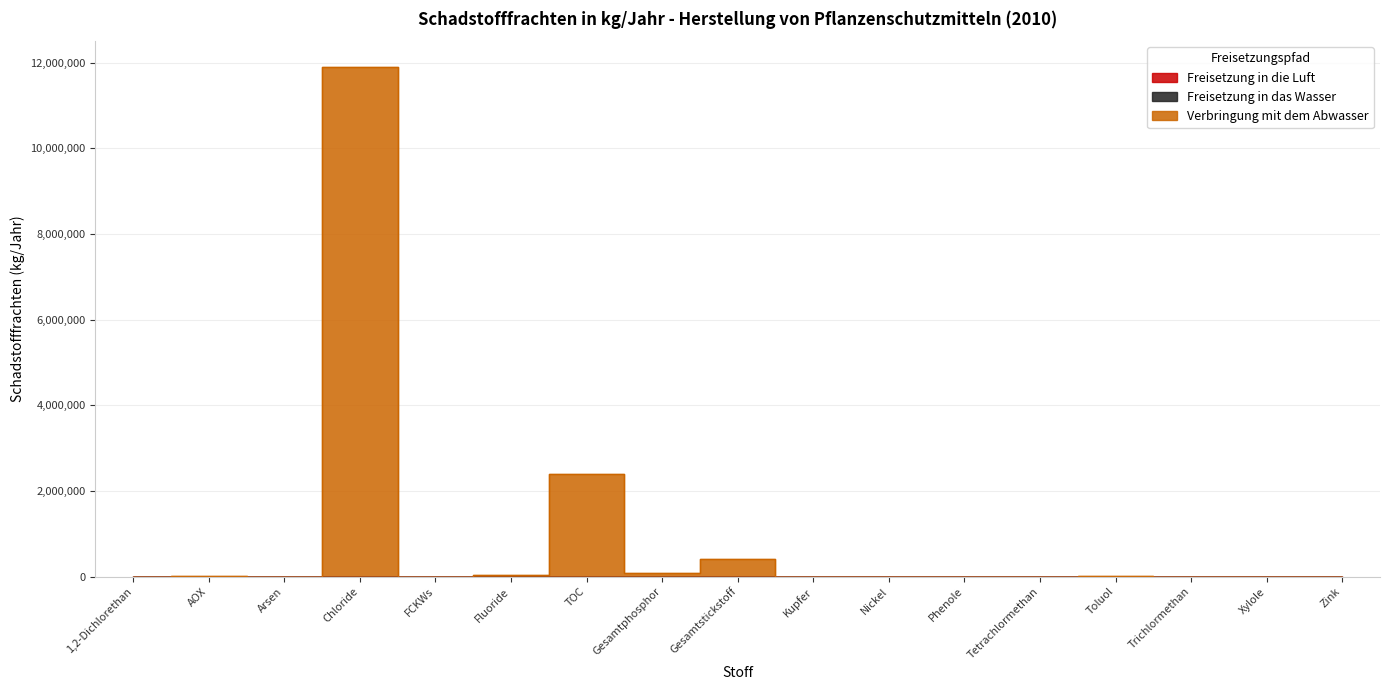

True or false: Verbringung mit dem Abwasser and Freisetzung in die Luft intersect in this chart.

False